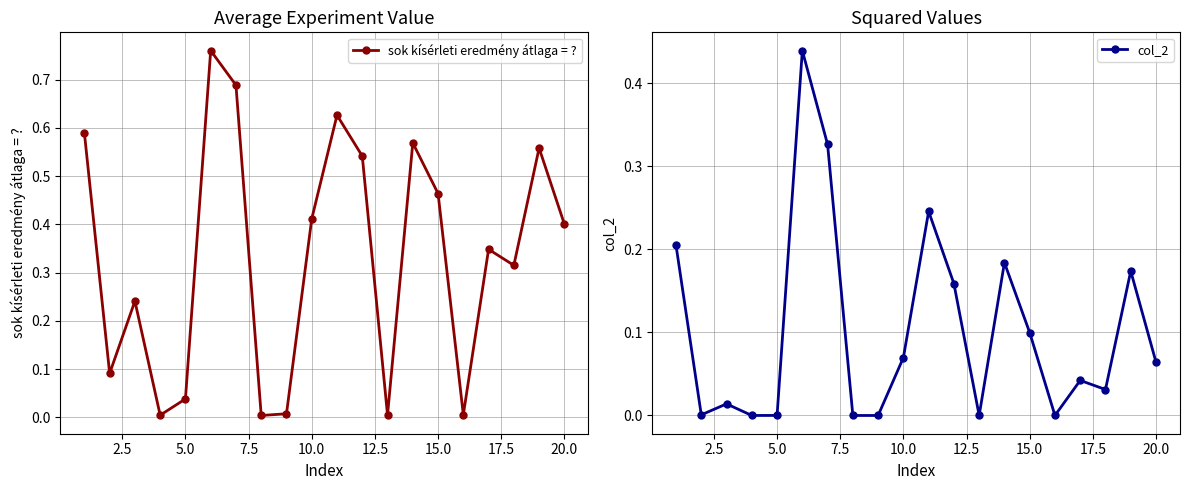

True or false: sok kísérleti eredmény átlaga = ? has more than 2 interior local peaks.

True